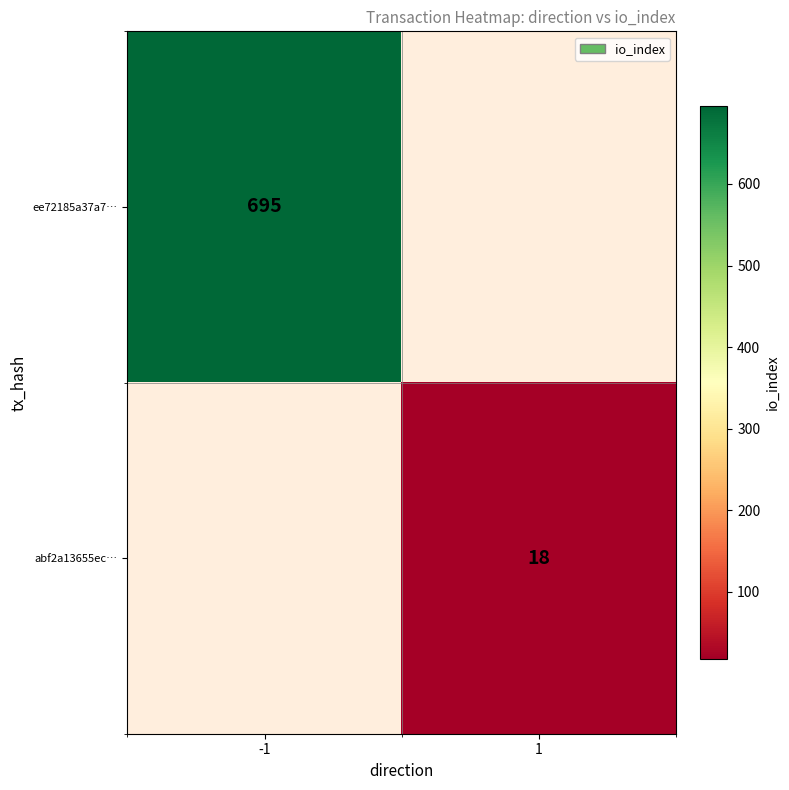

The value of ee72185a37a7… at -1 is 945. True or false?

False